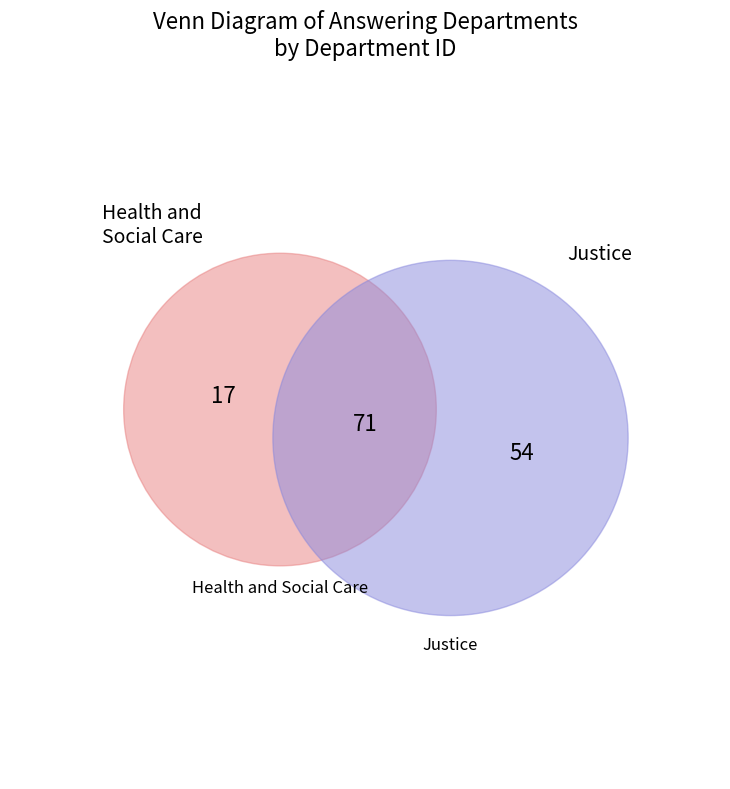

To the nearest percent, what is the difference between the Justice and Health and Social Care slice percentages?

52%